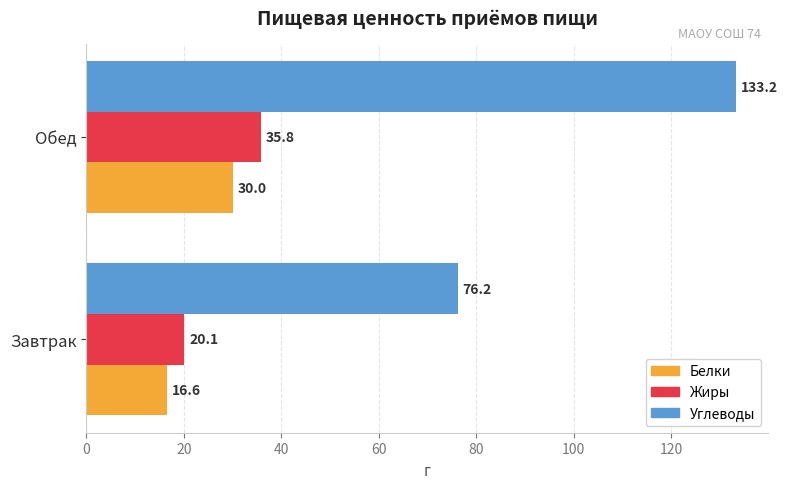

What is the total value across all series at Обед?

199.0